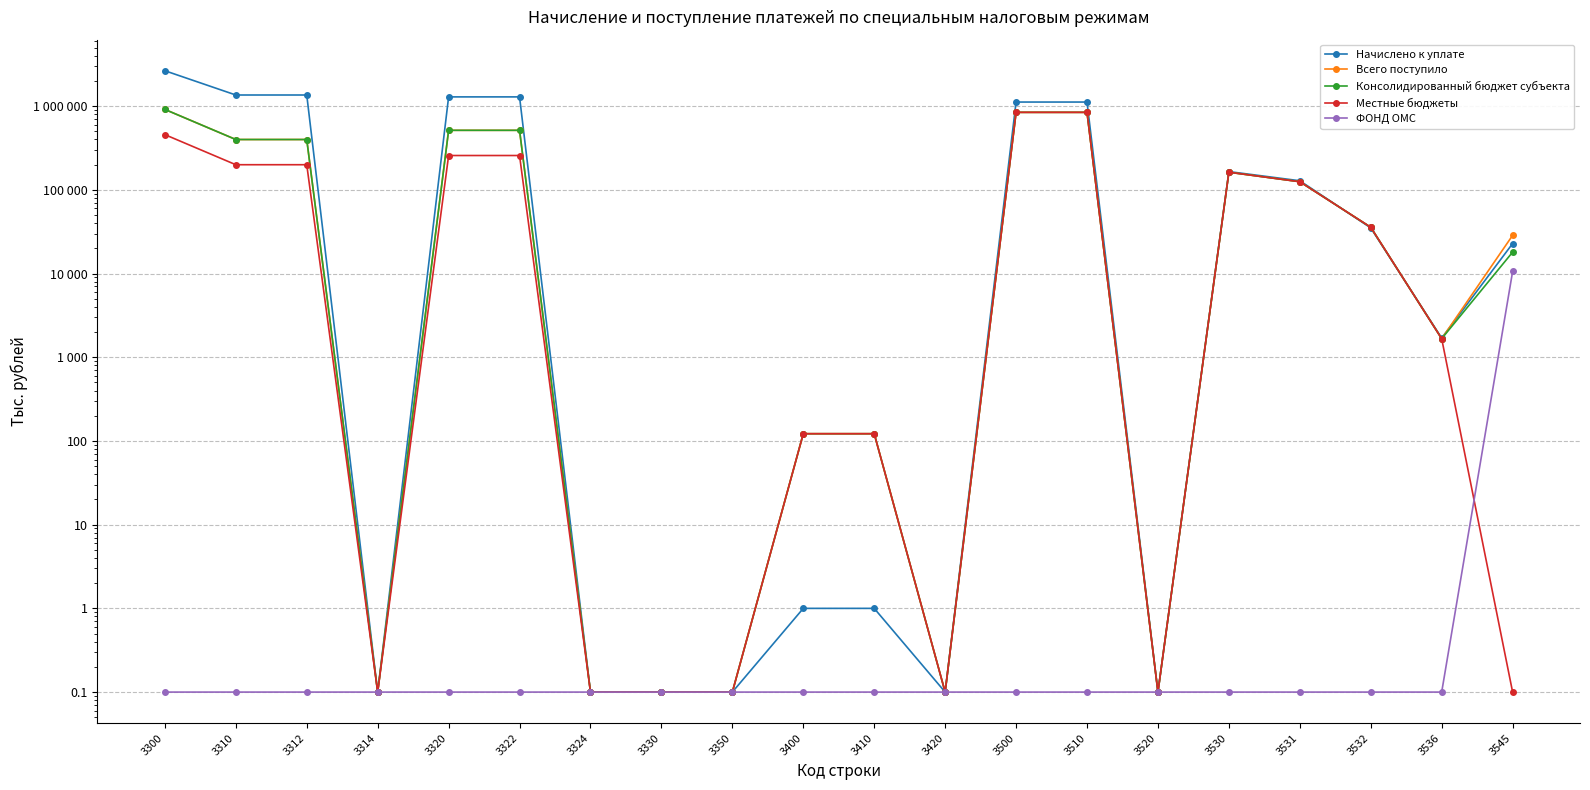

What is the approximate value of Консолидированный бюджет субъекта at 3536?

1665.0